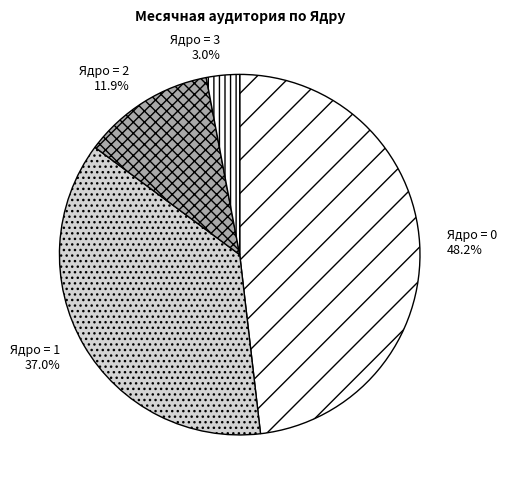

Is there any slice that represents more than half of the pie?

No